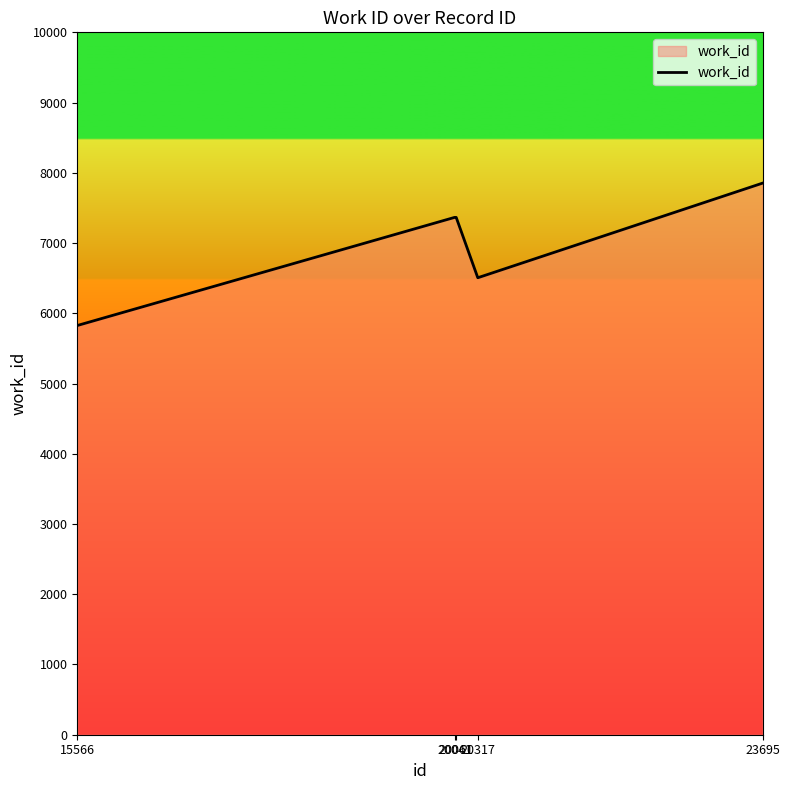

True or false: there are more than 2 points higher than both neighbors.

False